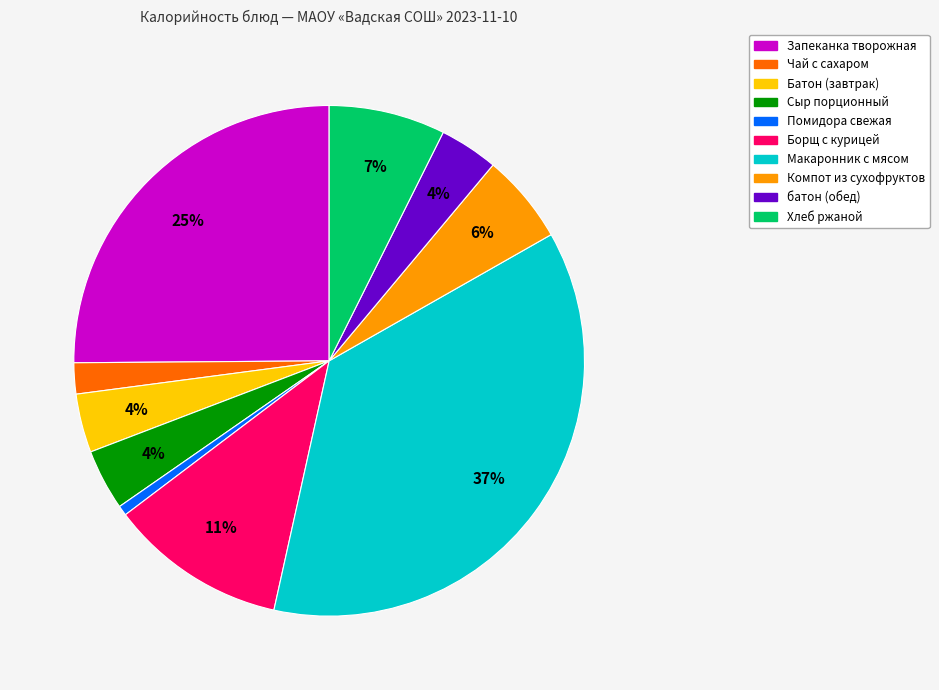

Is there any slice that represents more than half of the pie?

No